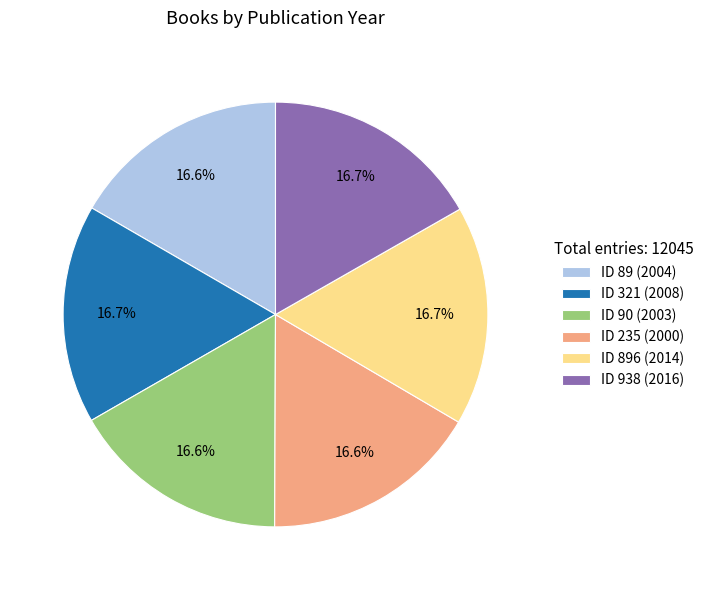

Combined, do ID 896 (2014) and ID 938 (2016) account for over 50%?

No